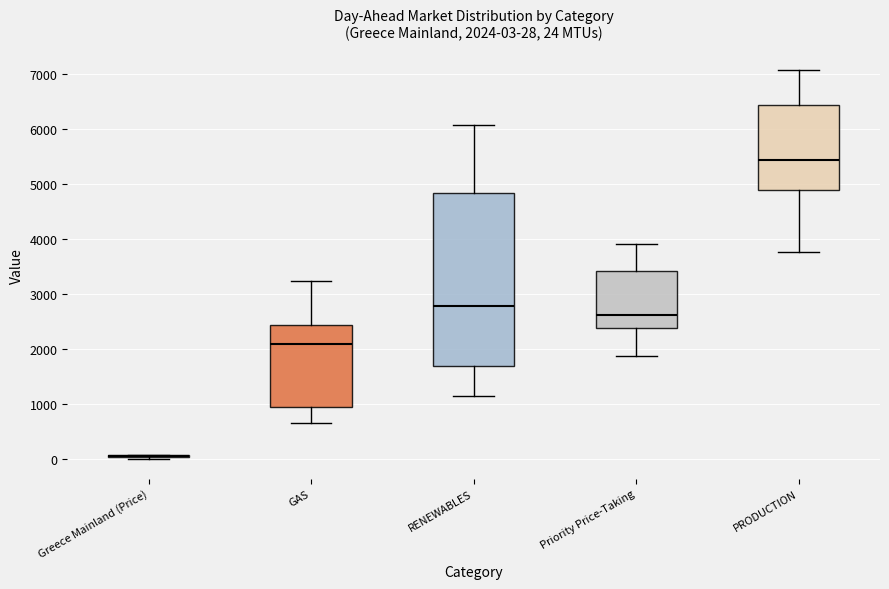

Which box is the tallest, from its lower edge to its upper edge?

RENEWABLES